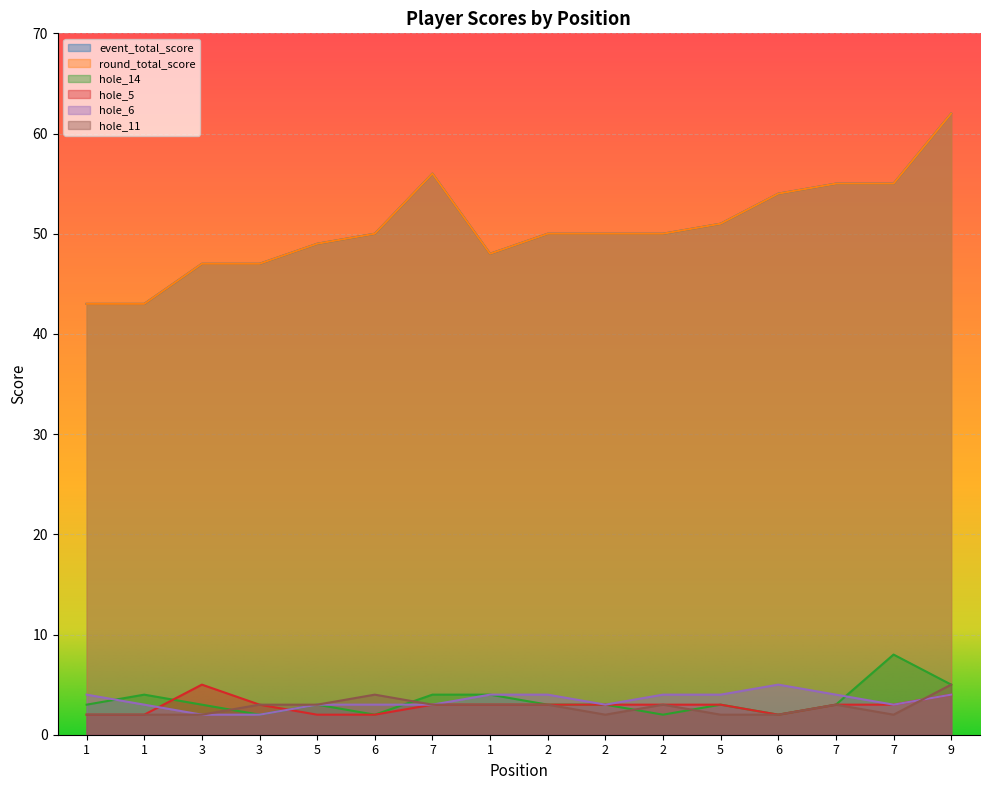

At which category is the sum across all series the highest?

9